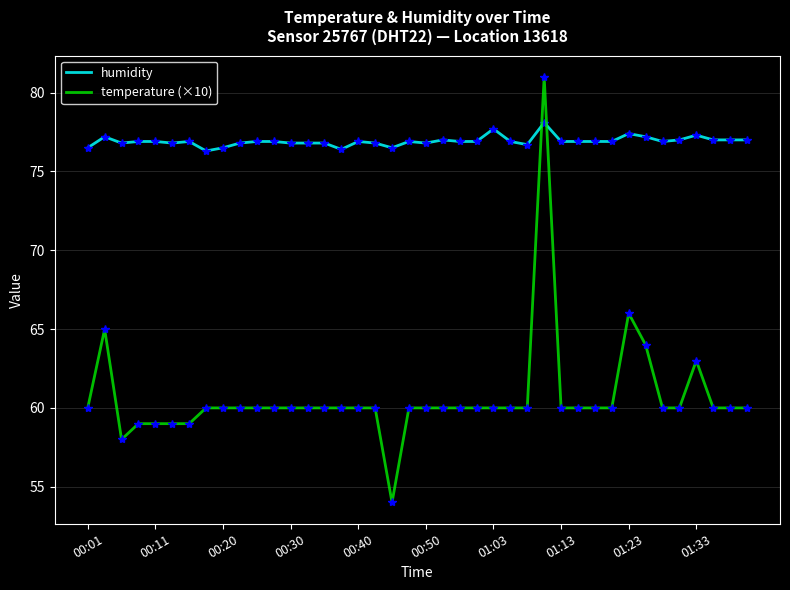

What is the maximum value shown in the chart?

81.0